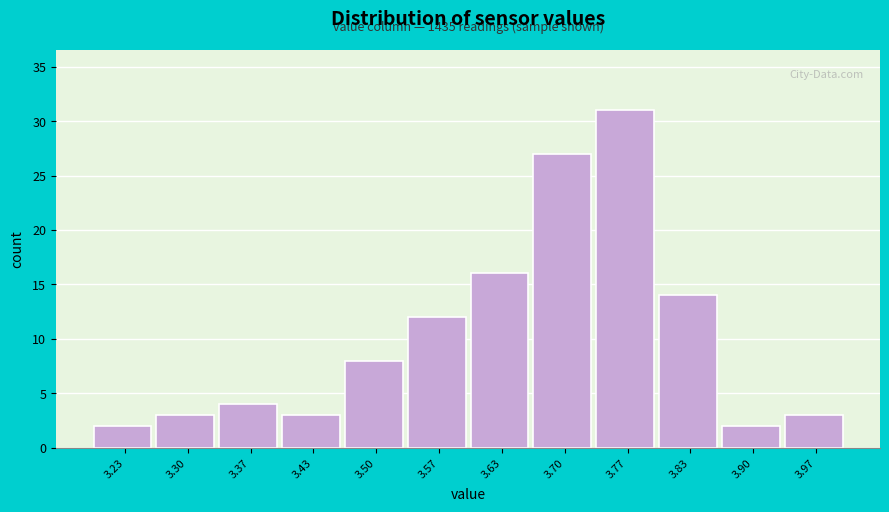

Which range on the x-axis has the tallest bar?

3.73 to 3.80